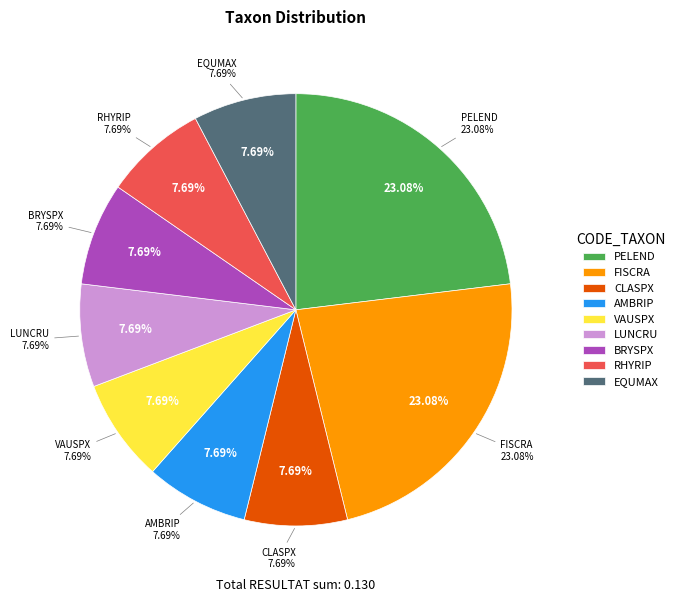

What is the smallest slice in the pie chart?

CLASPX